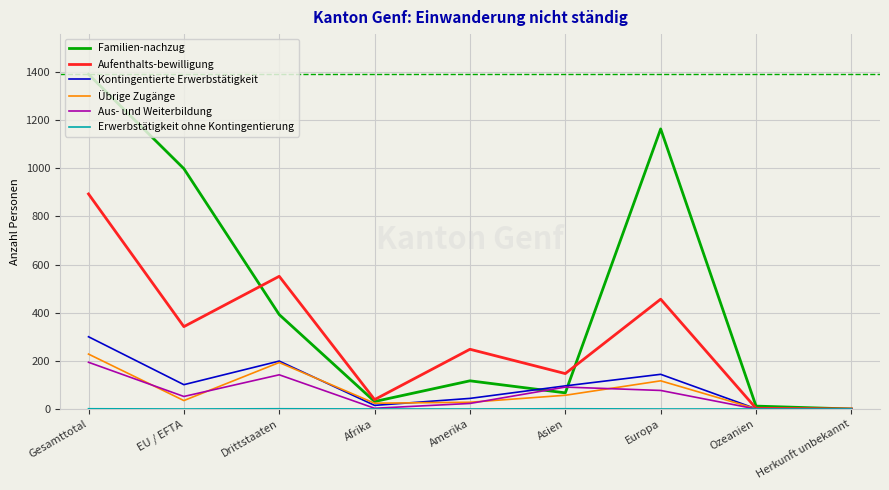

At which category is the sum across all series the highest?

Gesamttotal